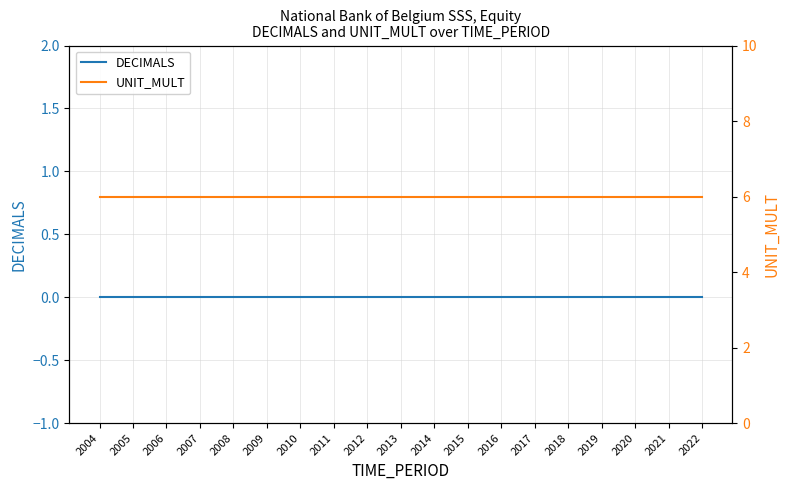

Reading left to right, transcribe all the data shown in this chart.

DECIMALS: 0	0	0	0	0	0	0	0	0	0	0	0	0	0	0	0	0	0	0
UNIT_MULT: 6	6	6	6	6	6	6	6	6	6	6	6	6	6	6	6	6	6	6